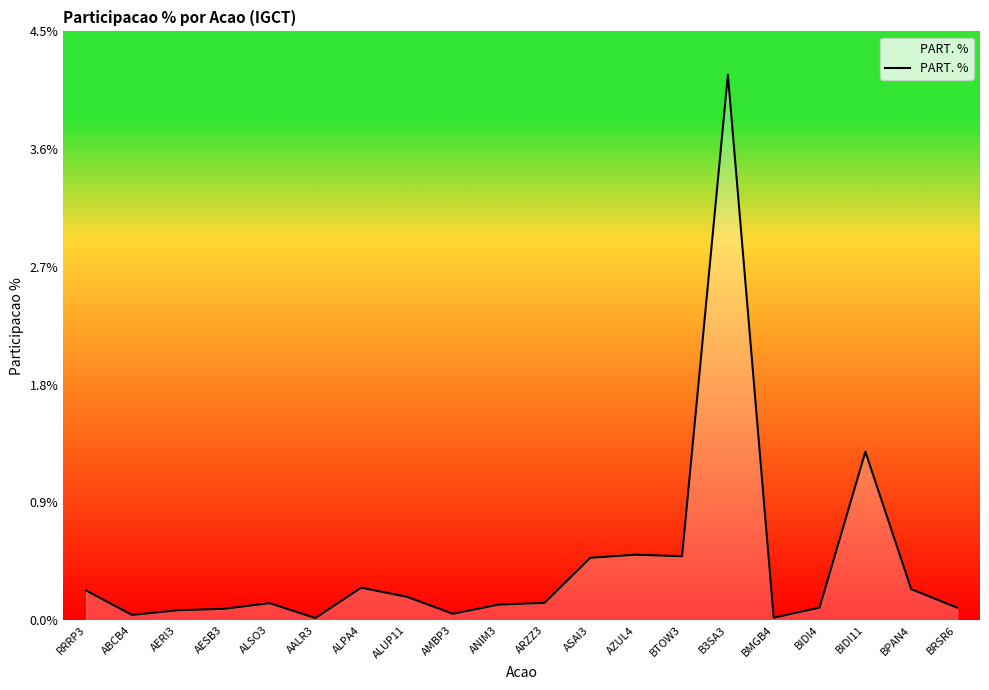

How many lines are shown in the chart?

1